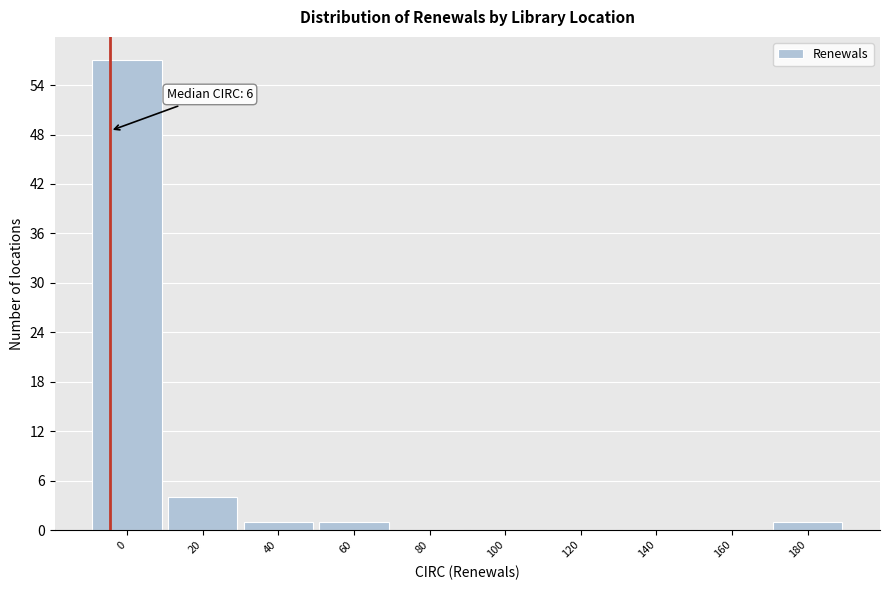

Reading right to left, extract all data points from this chart.

180=1	160=0	140=0	120=0	100=0	80=0	60=1	40=1	20=4	0=57